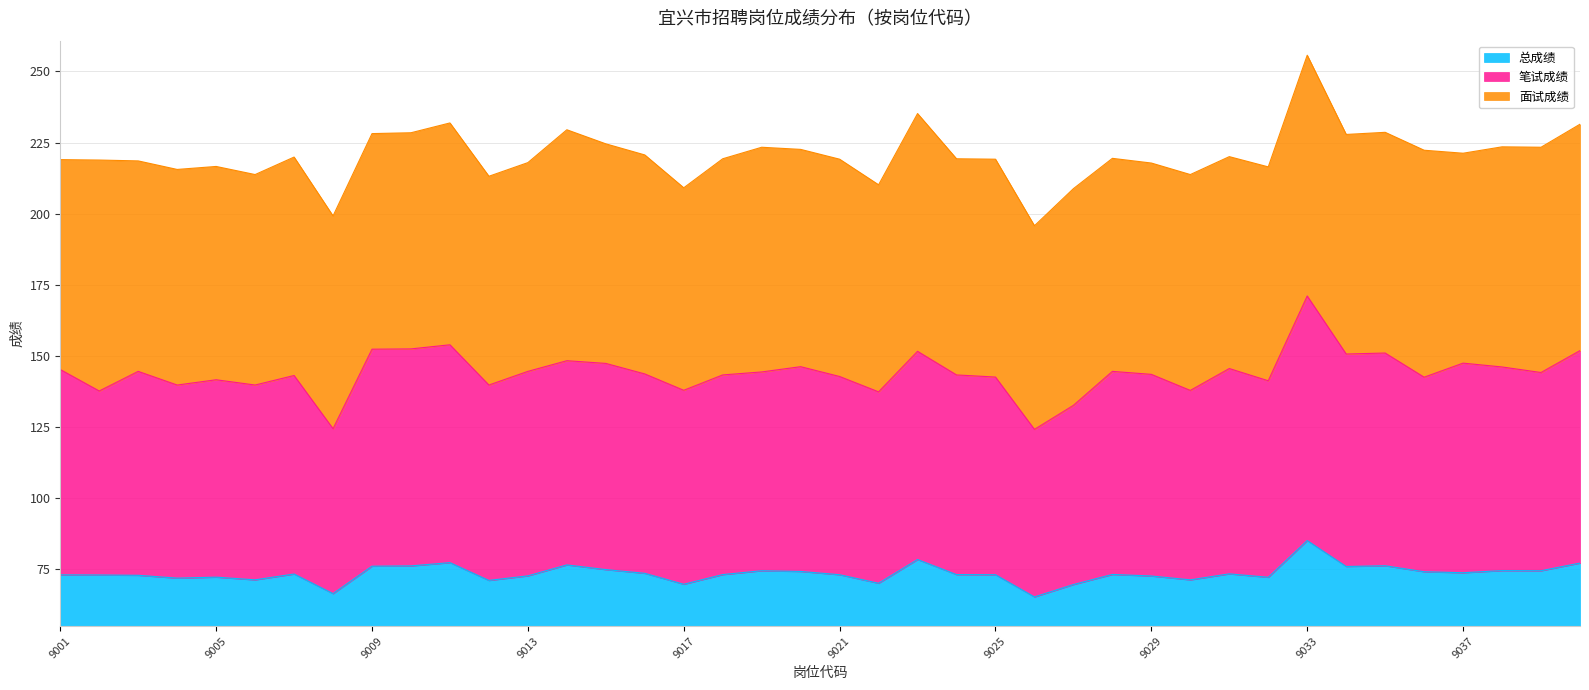

At which category is the sum across all series the highest?

9033